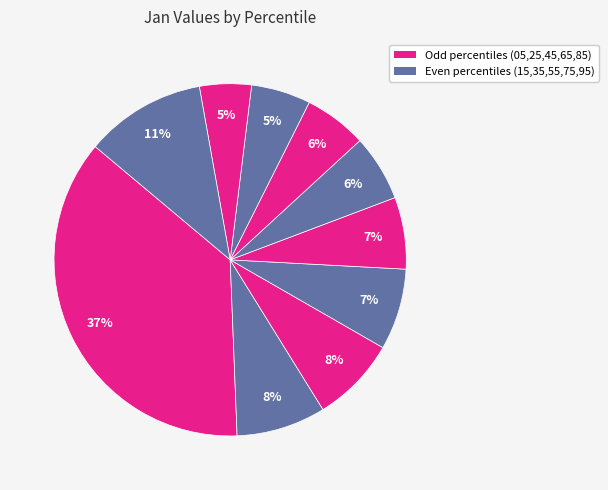

Count the number of slices in the pie.

10